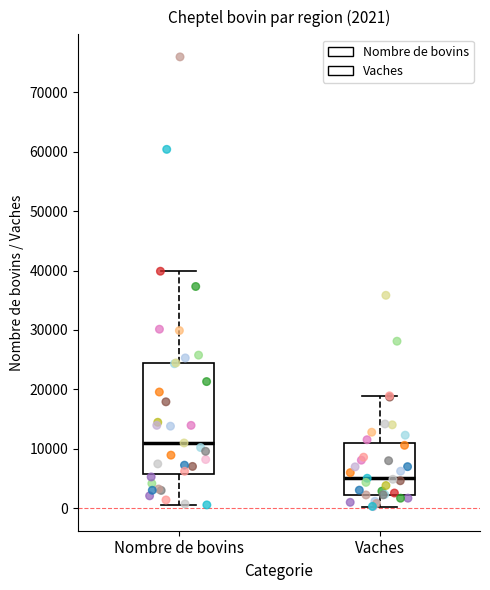

Which box is the tallest, from its lower edge to its upper edge?

Nombre de bovins